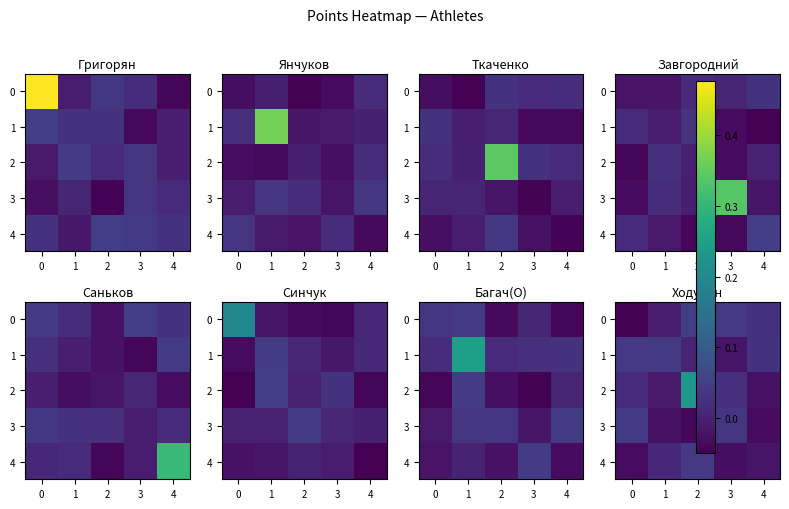

Between 0 and 2, which is larger?

2